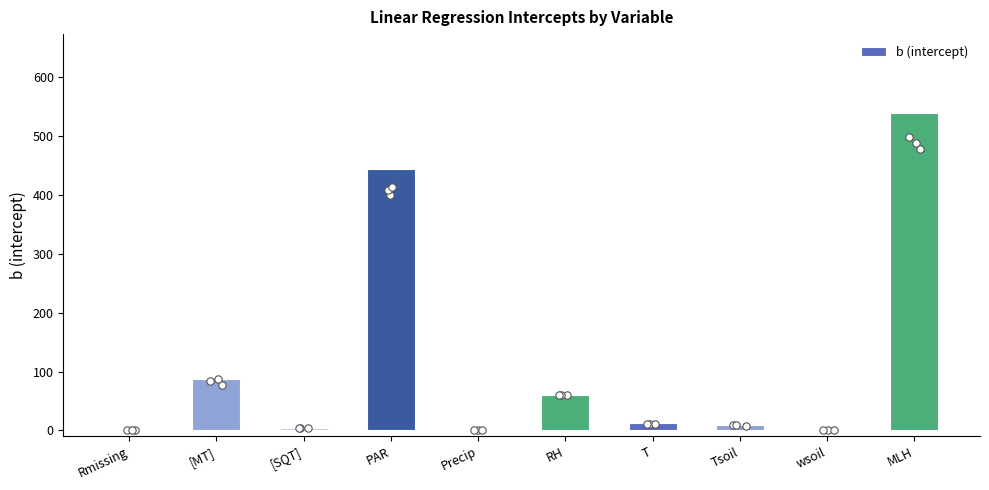

What is the change in value from [MT] to Precip?

-86.4